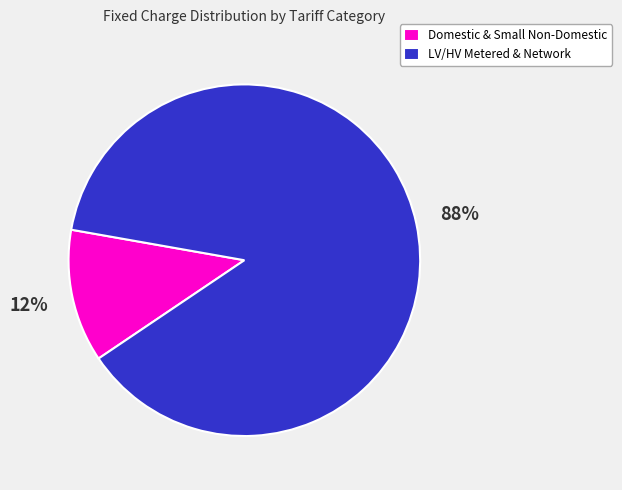

The Domestic & Small Non-Domestic slice represents 1% of the pie. True or false?

False